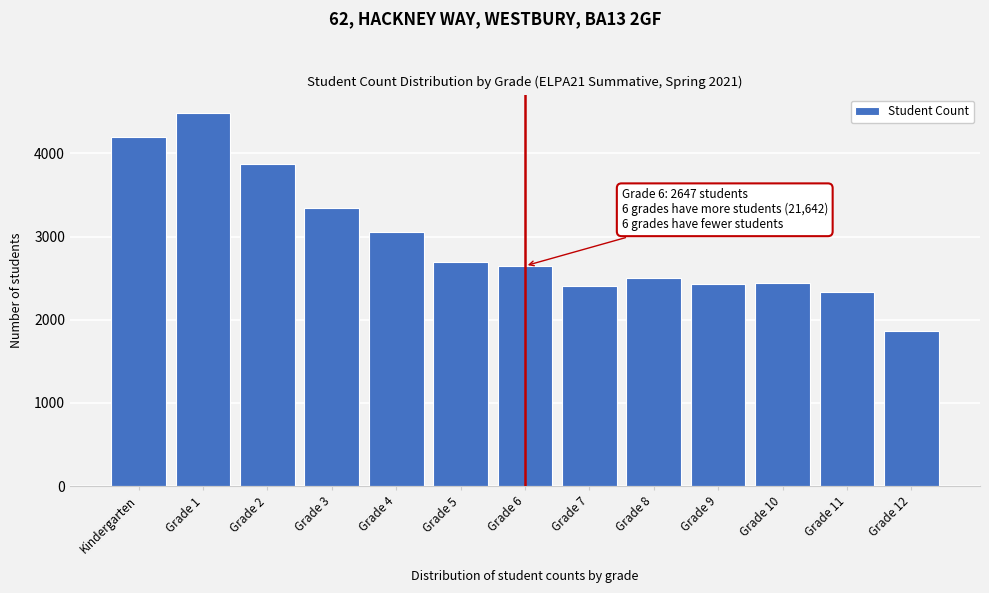

Which has a higher value, Grade 5 or Grade 2?

Grade 2